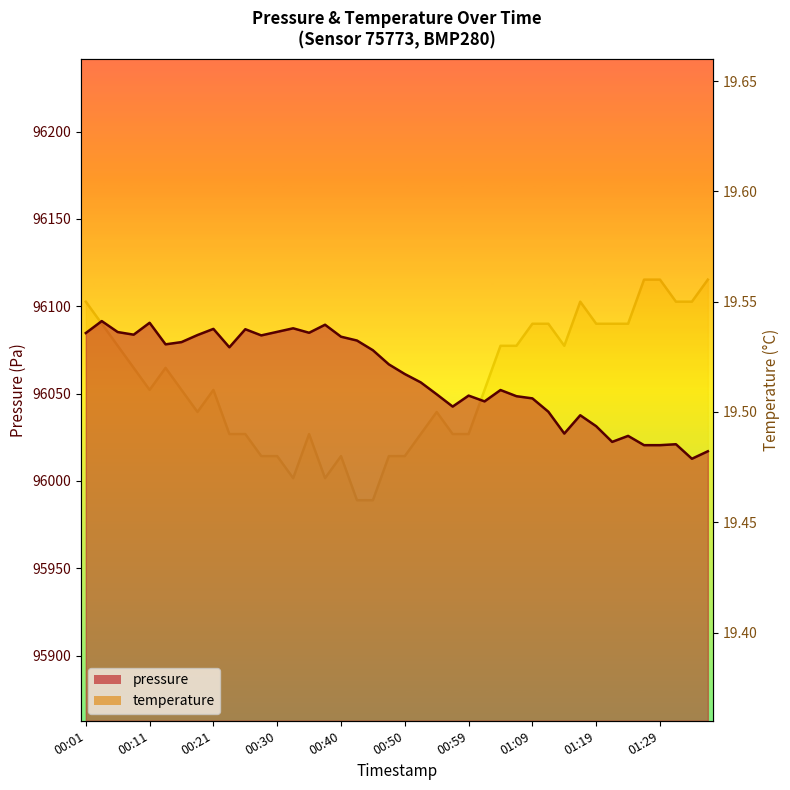

At which category is the sum across all series the highest?

00:04